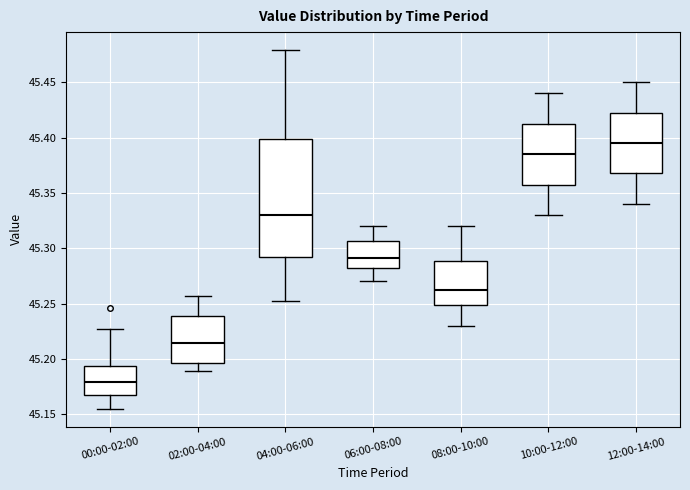

Which box's median line is the highest?

12:00-14:00